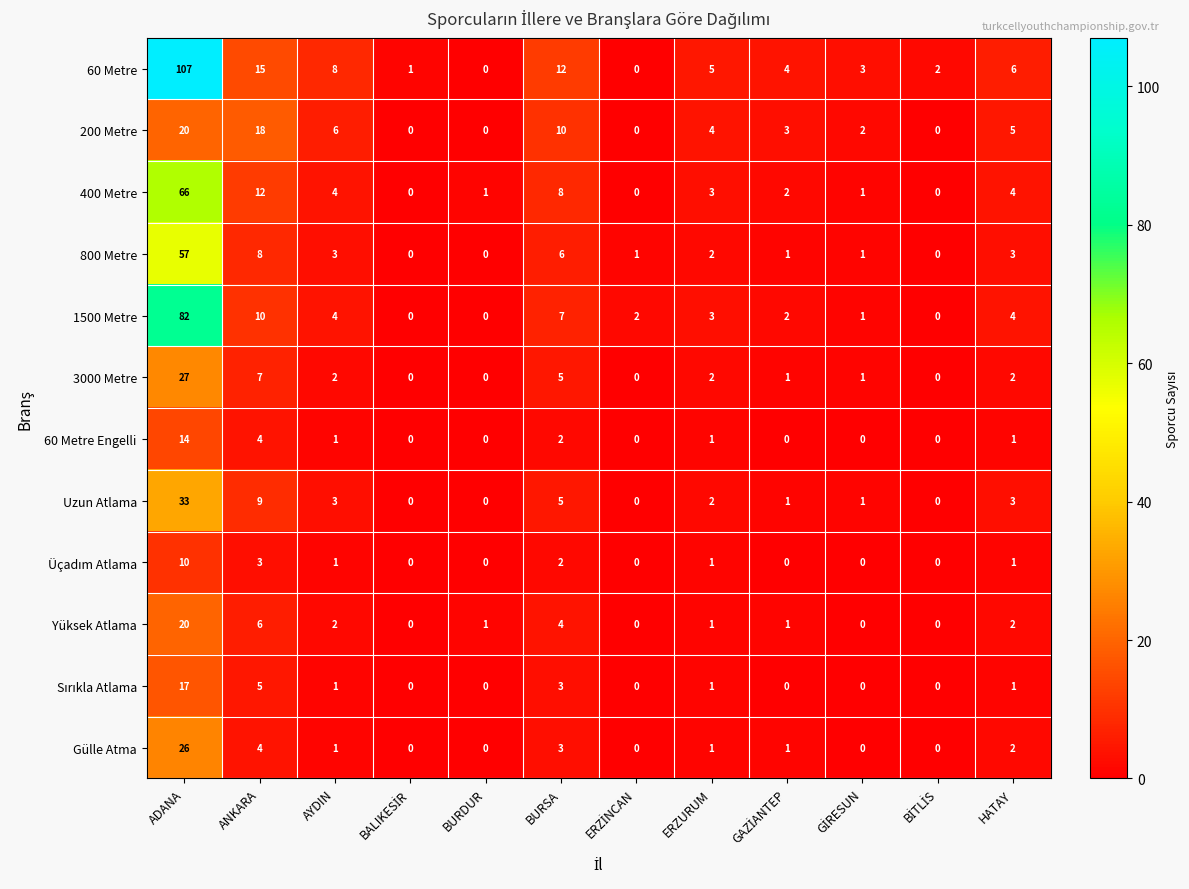

Which series has the largest total across all categories?

60 Metre